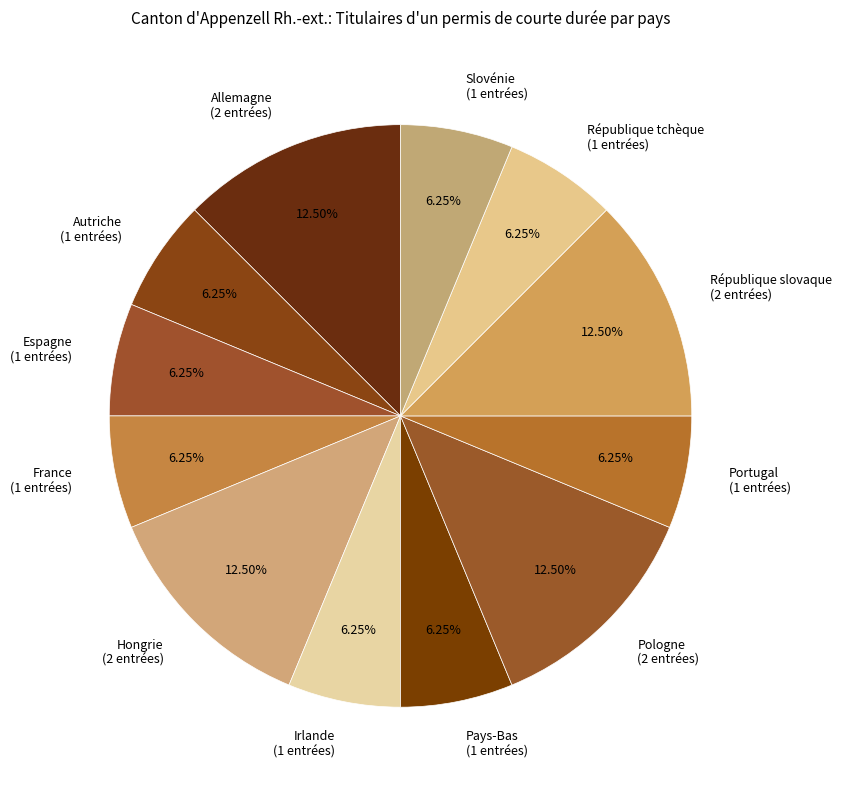

Is the sum of Portugal (1 entrées) and France (1 entrées) greater than half?

No